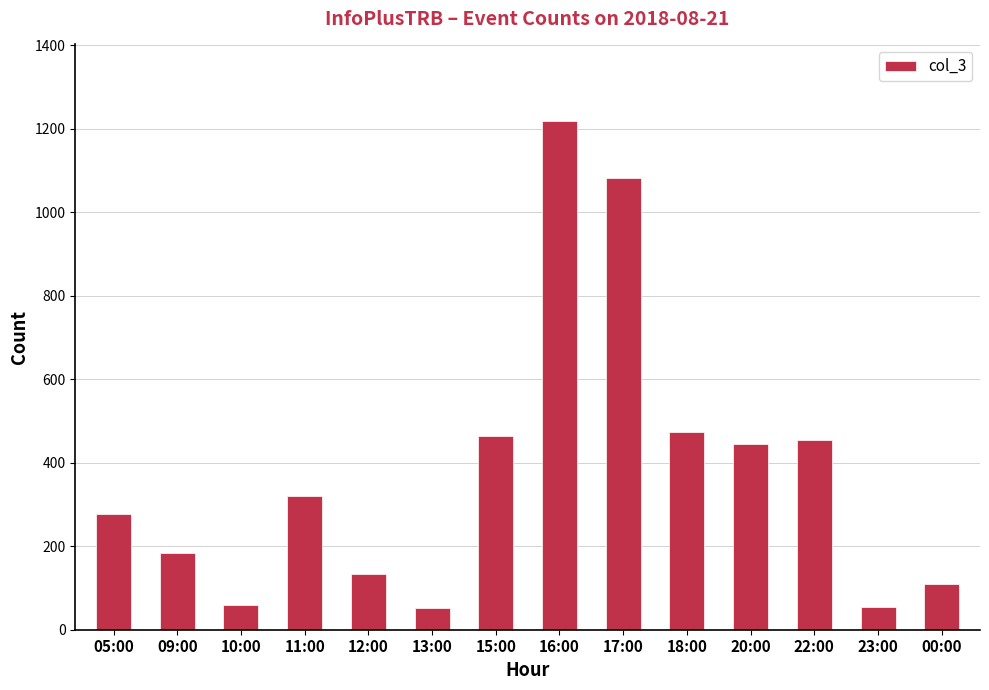

What is the ratio of the value at 13:00 to the value at 23:00?

0.9